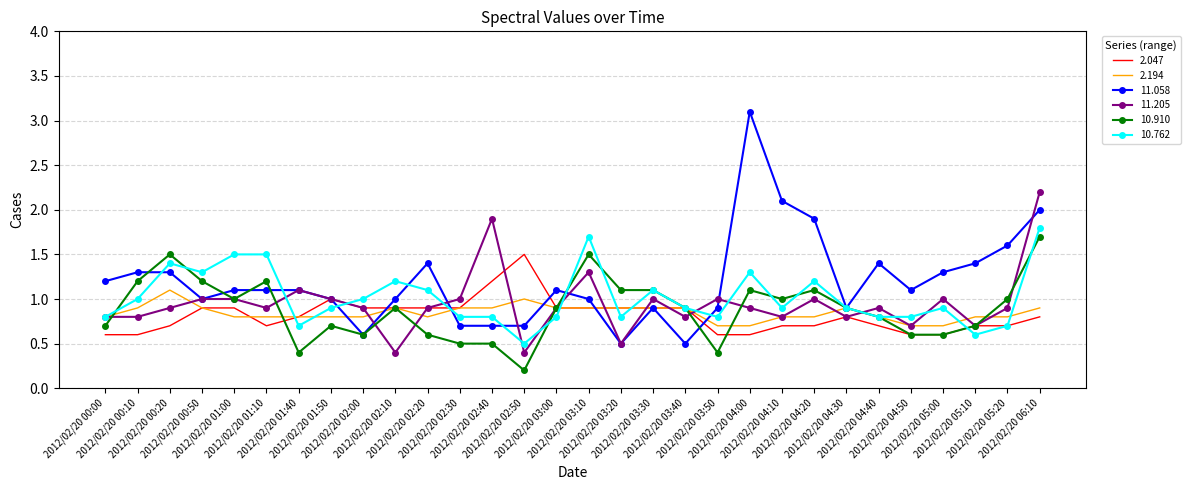

What is the sum of all 2.047 values?

24.5